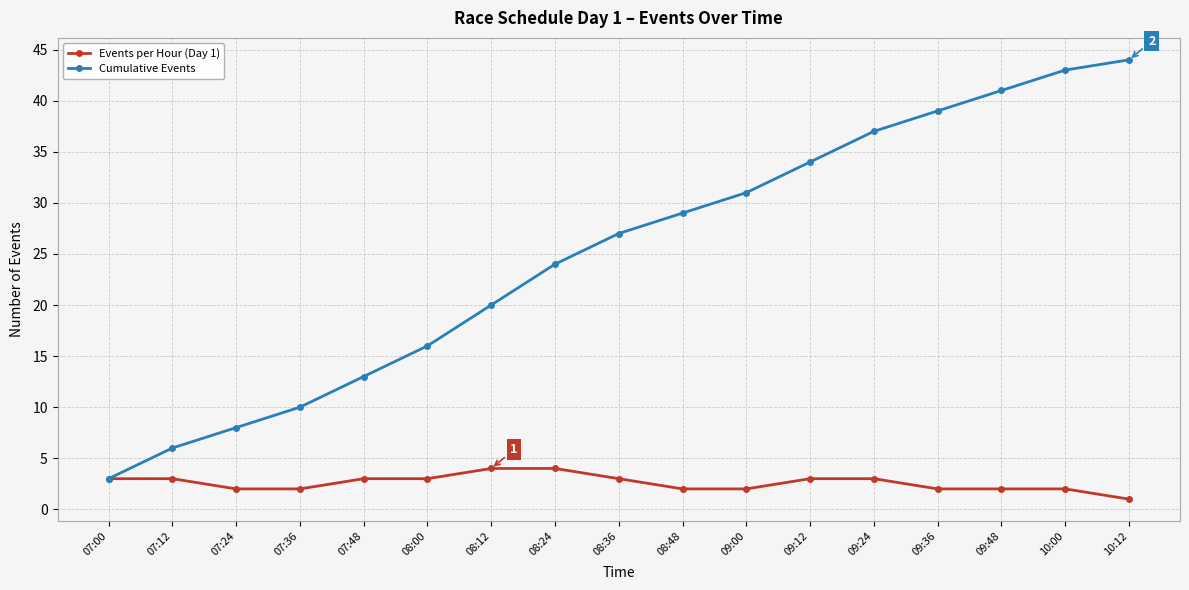

Is it true that Events per Hour (Day 1) equals 2 at 10:00?

True